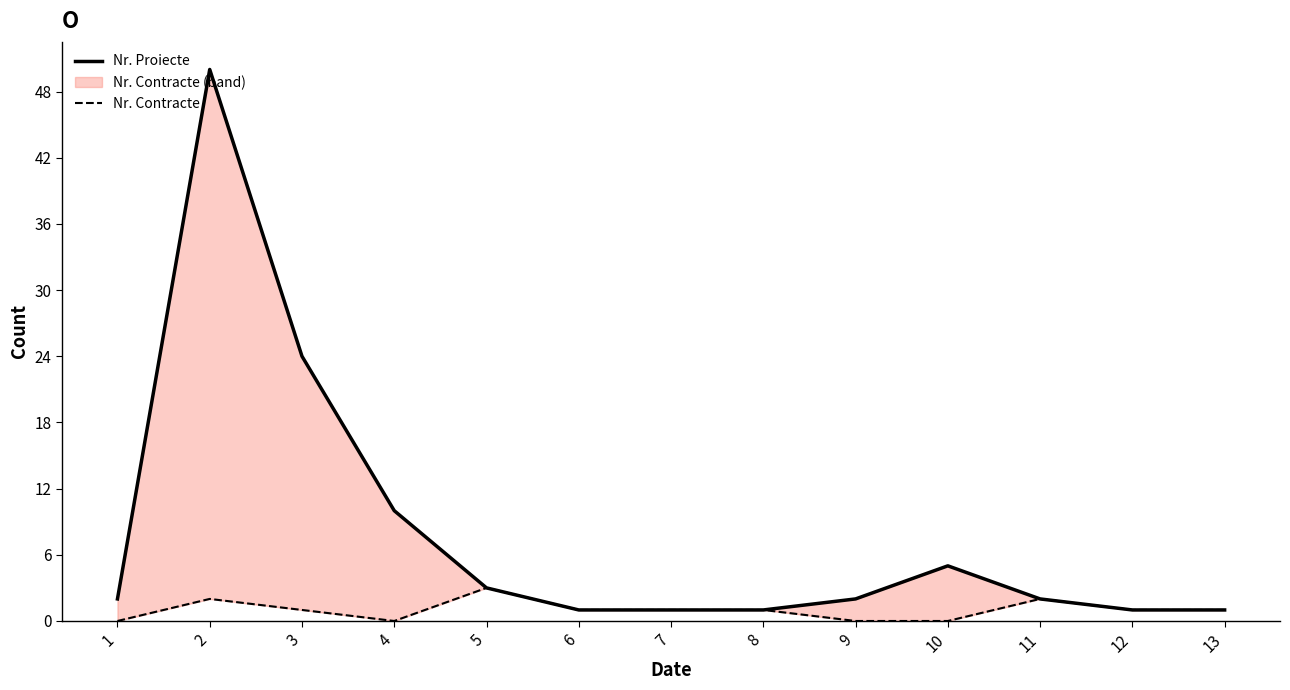

How many series are shown in this chart?

2